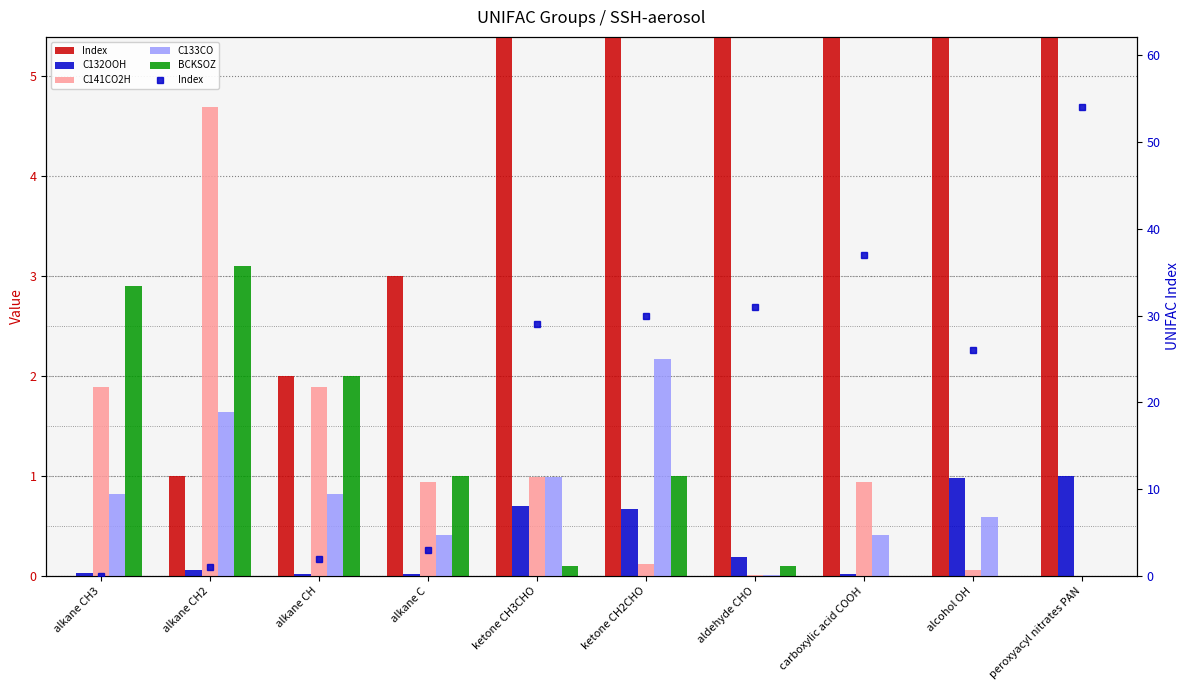

Which series has the largest range (max minus min)?

Index